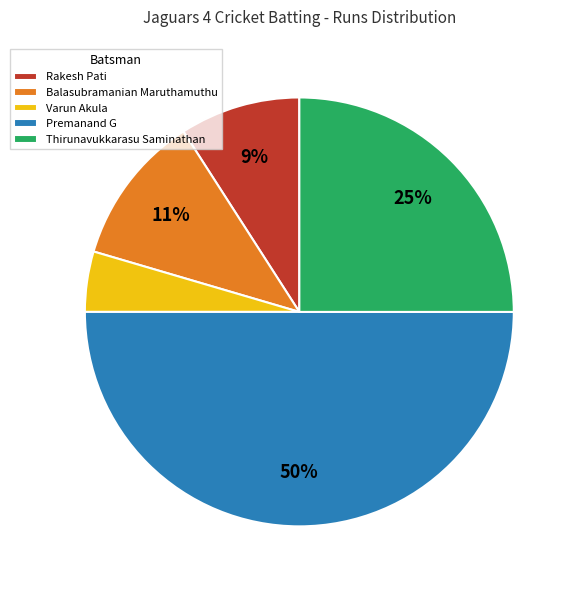

To the nearest percent, what is the average slice percentage?

20%